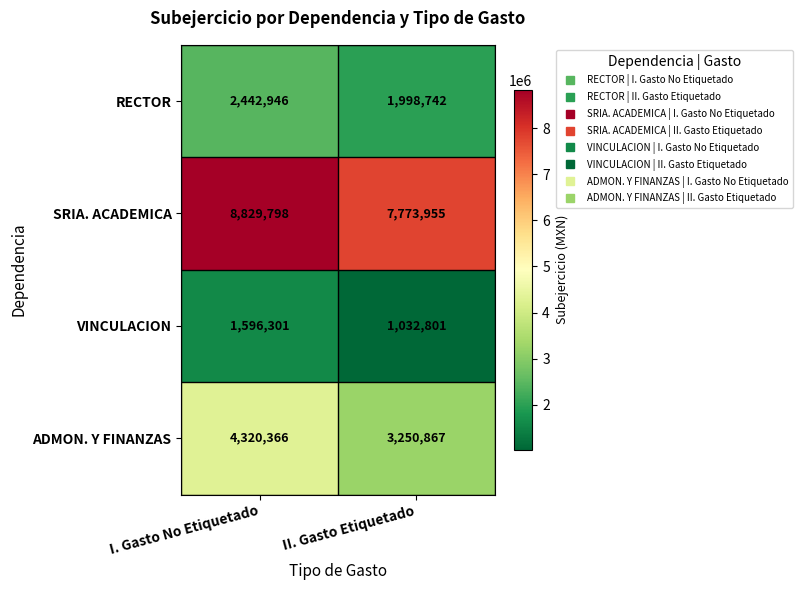

At which category does the chart reach its minimum across all series?

II. Gasto Etiquetado